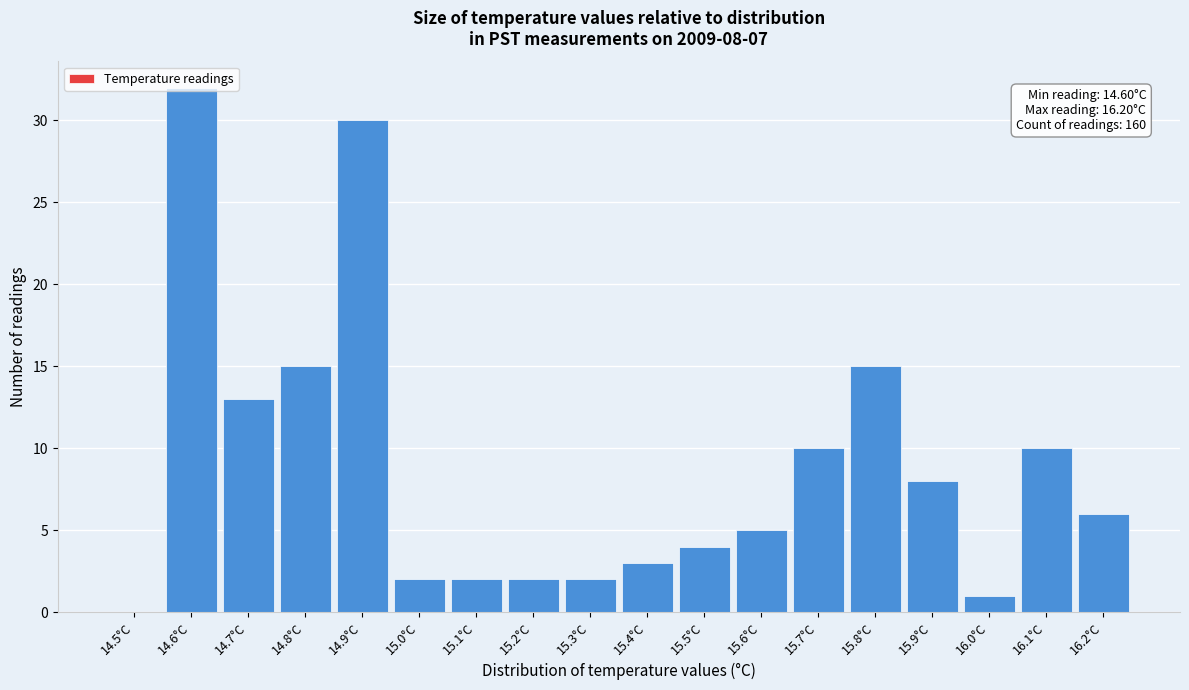

Between 15.5°C and 15.4°C, which is larger?

15.5°C